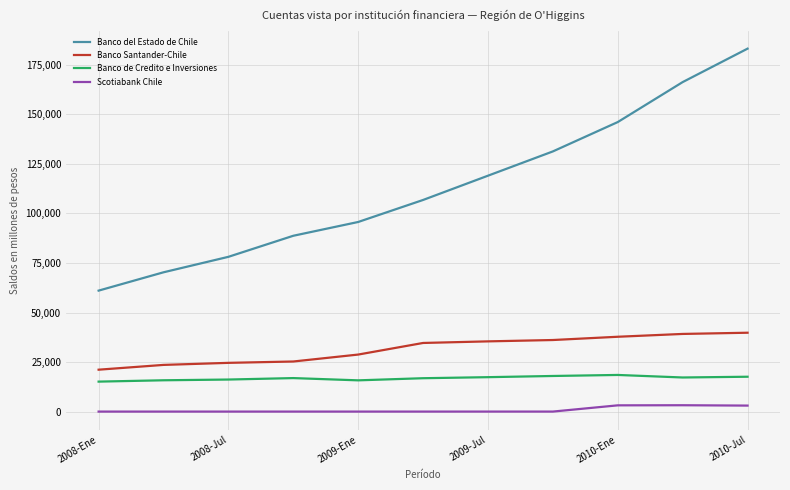

What is the lowest value of the Banco del Estado de Chile series?

61040